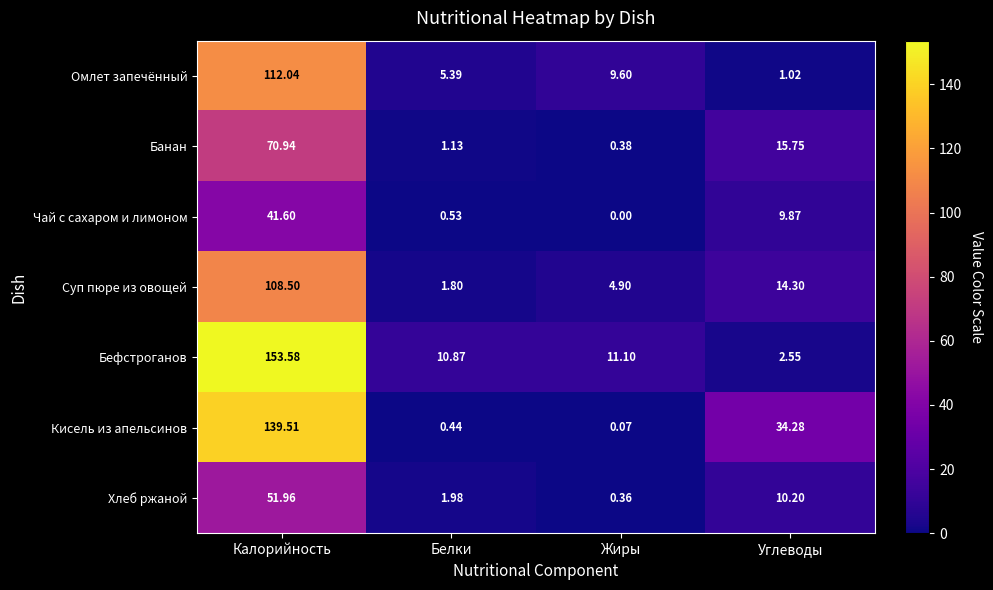

Which category has the lowest value in the Банан series?

Жиры